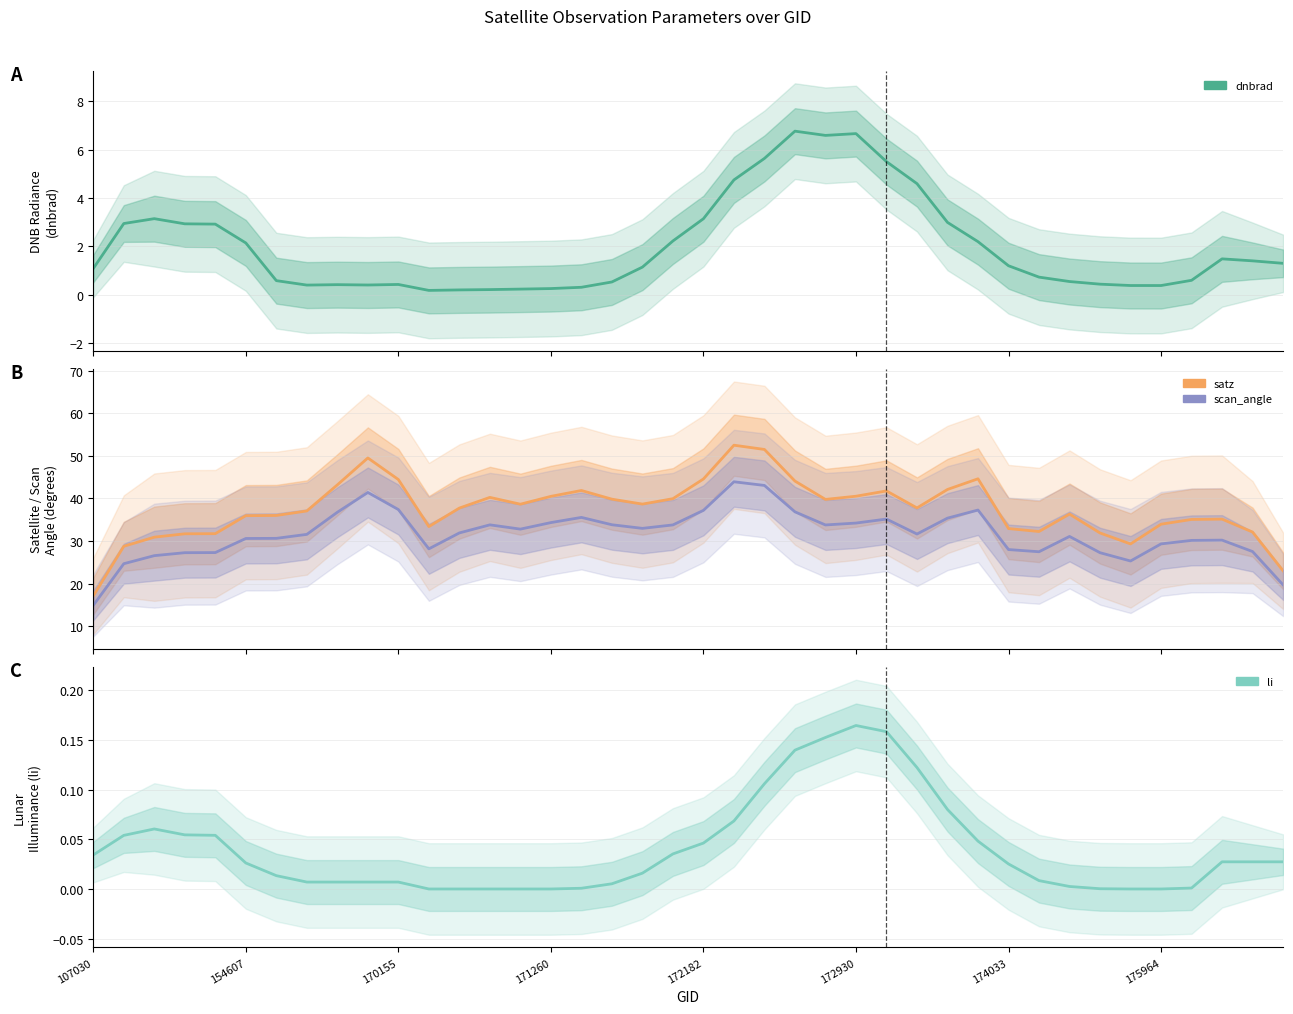

True or false: satz and scan_angle intersect in this chart.

False